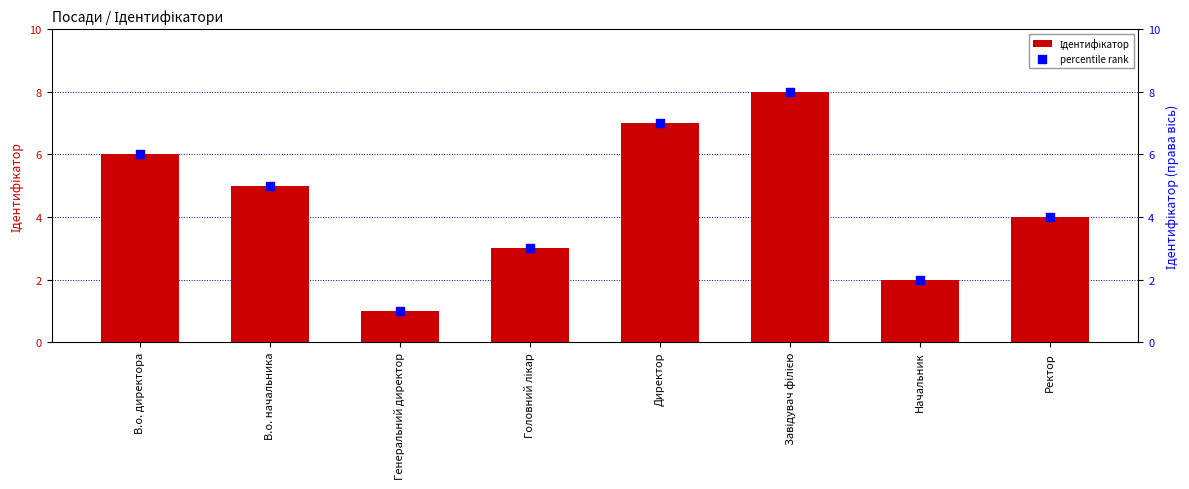

What are all the series names shown in the legend?

Ідентифікатор, percentile rank